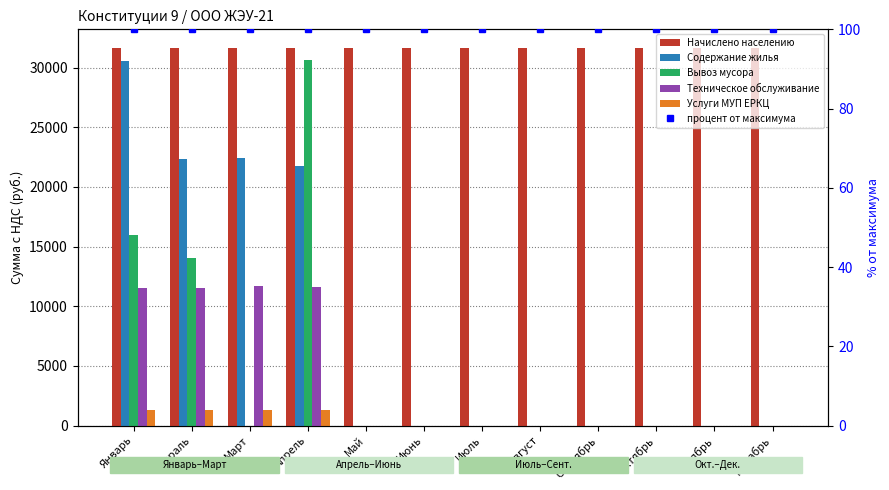

Which has a higher value, Январь or Март?

Январь